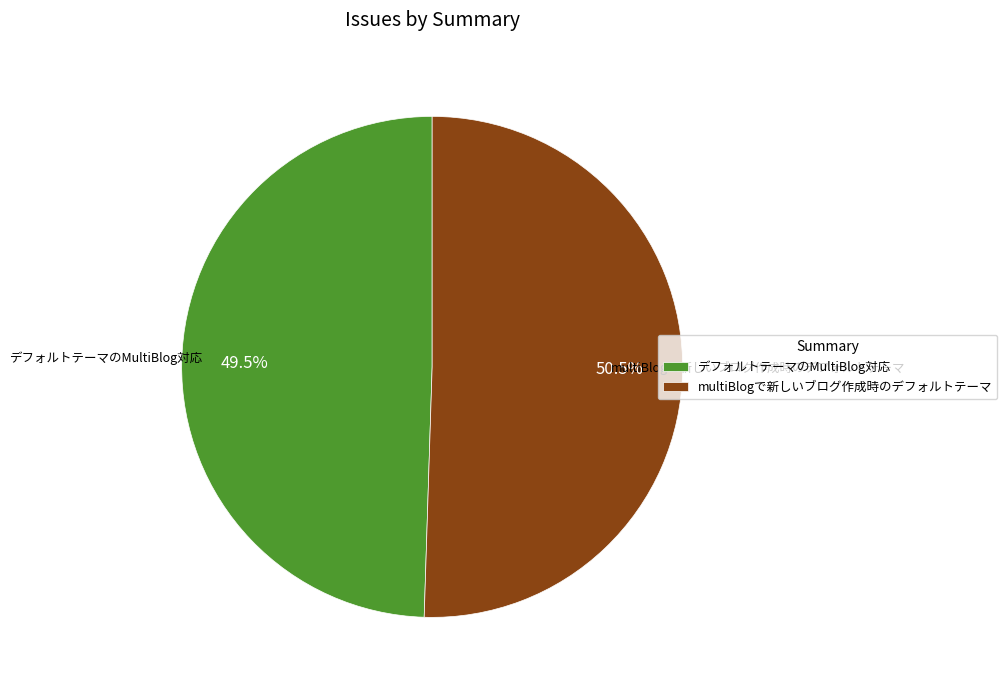

Count the number of slices in the pie.

2